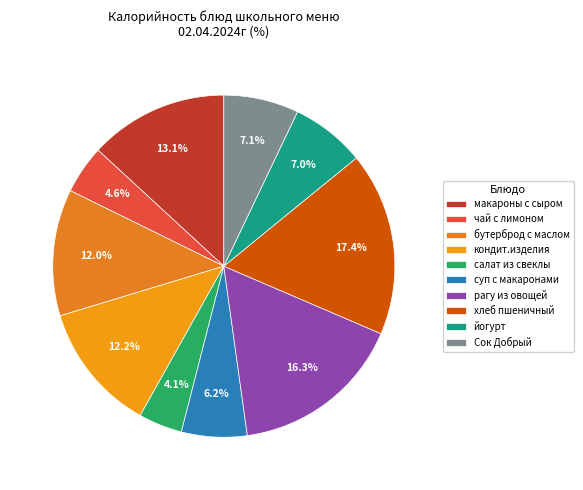

How many segments does this pie chart have?

10